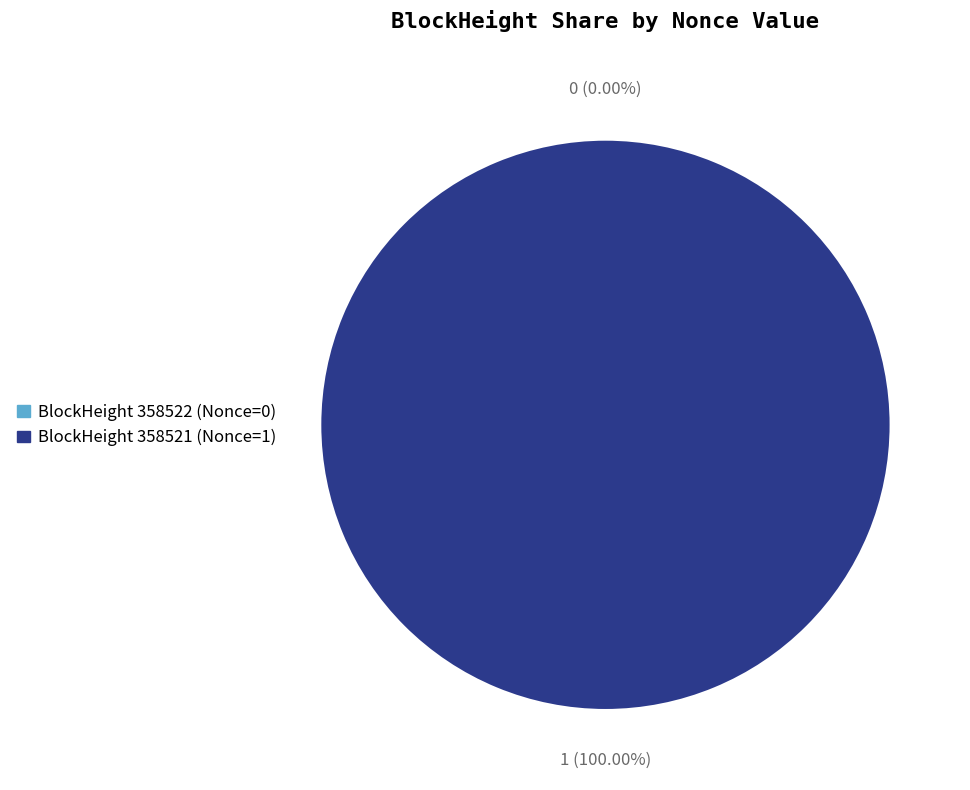

Does 358521 account for over 50% of the chart?

Yes